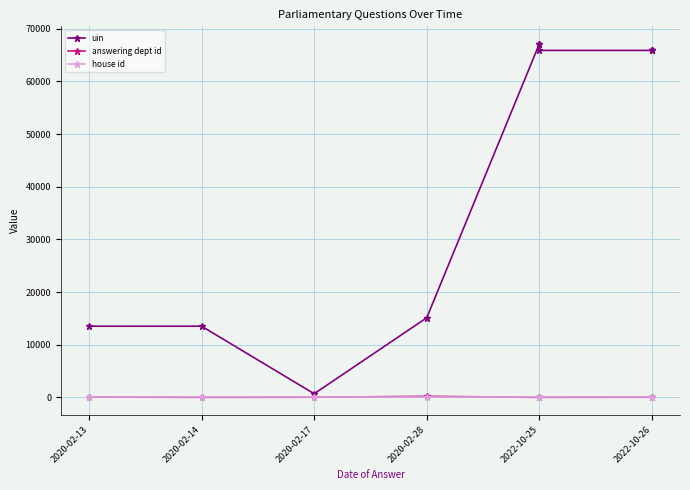

At which category does uin reach its first local valley?

2020-02-17